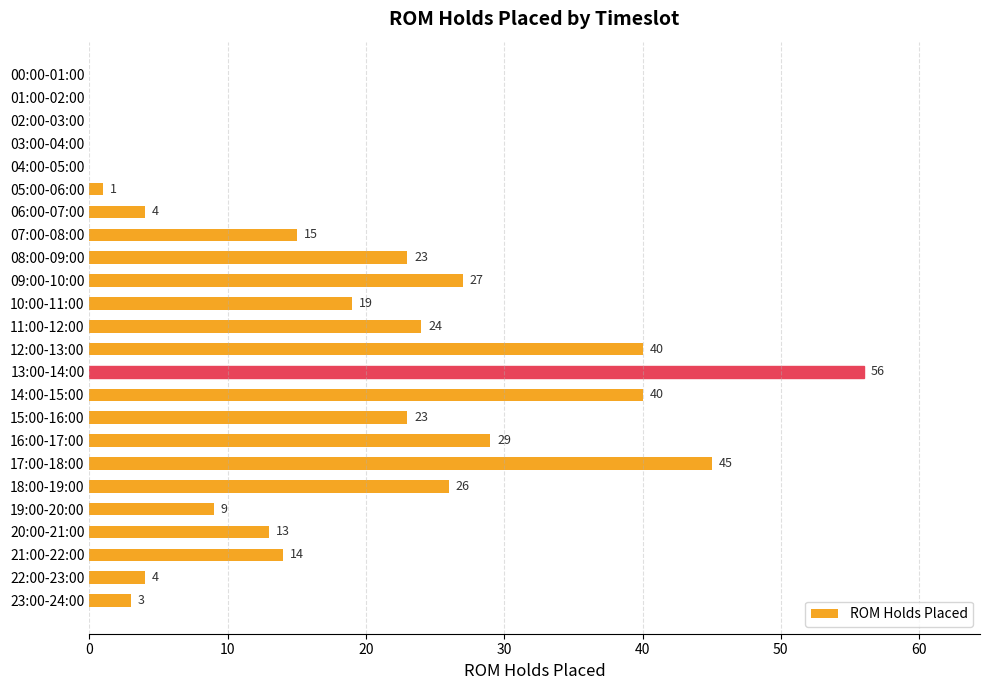

Which has a higher value, 19:00-20:00 or 05:00-06:00?

19:00-20:00